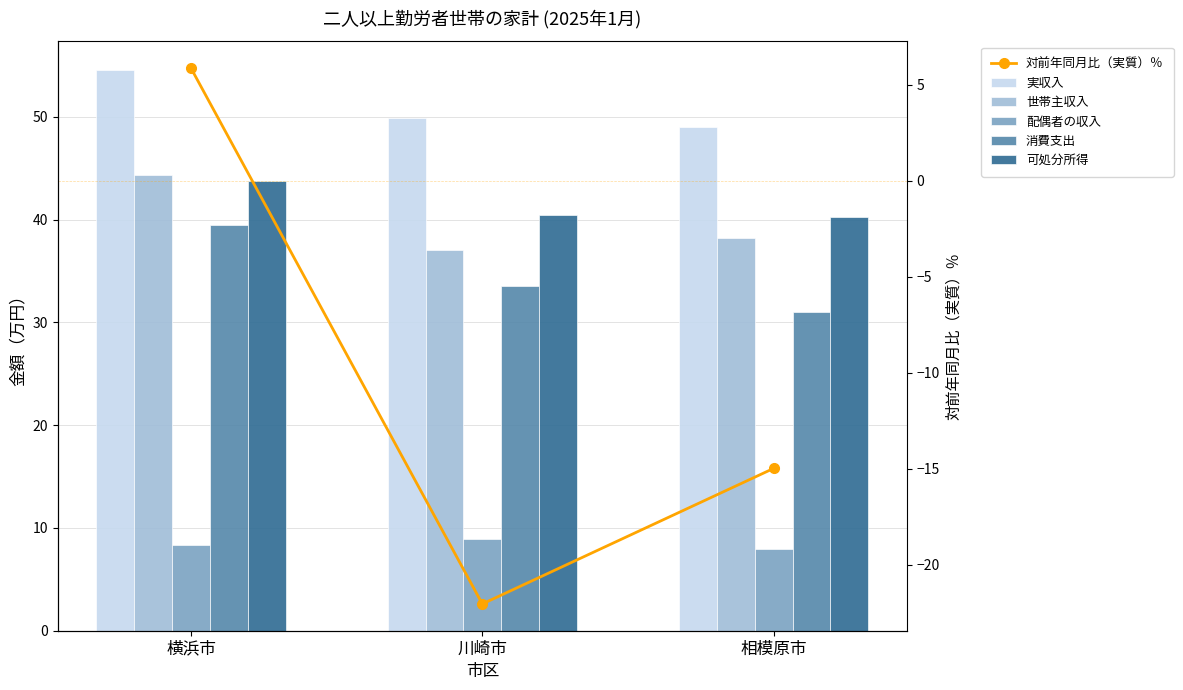

How many series are shown in this chart?

6